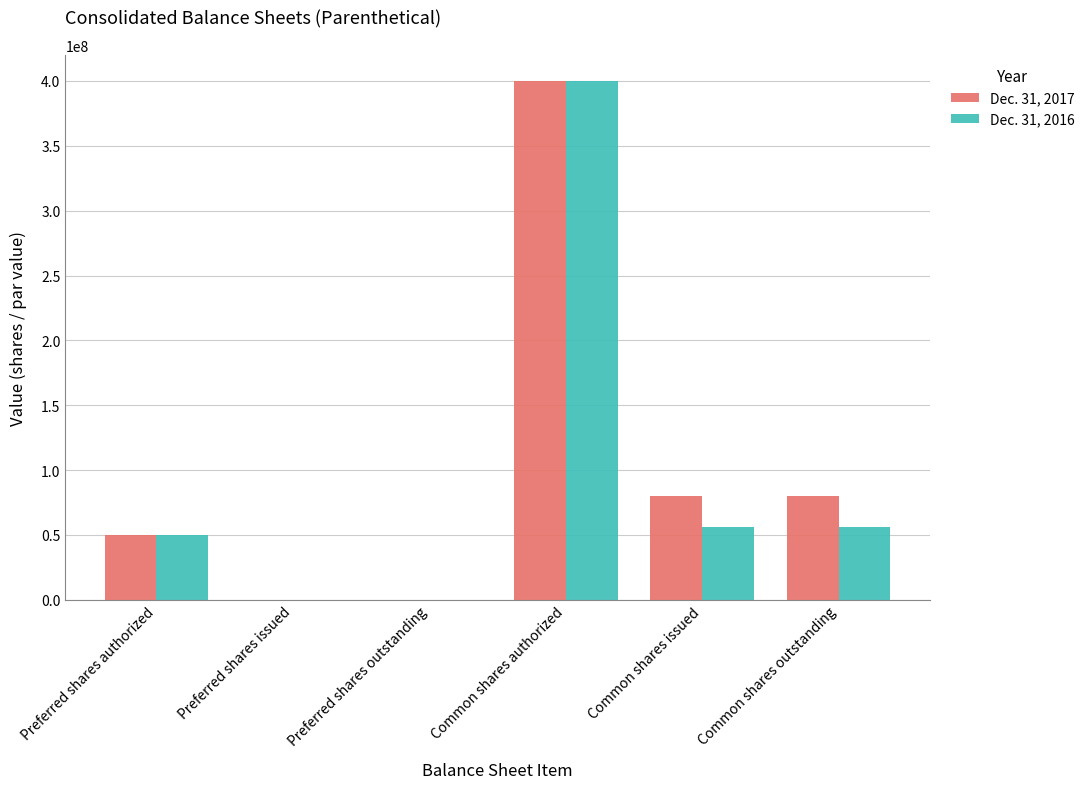

Reading left to right, extract all data points from this chart.

Dec. 31, 2017: Preferred shares authorized=50000000	Preferred shares issued=0	Preferred shares outstanding=0	Common shares authorized=400000000	Common shares issued=80072334	Common shares outstanding=80072334
Dec. 31, 2016: Preferred shares authorized=50000000	Preferred shares issued=0	Preferred shares outstanding=0	Common shares authorized=400000000	Common shares issued=55801742	Common shares outstanding=55801742